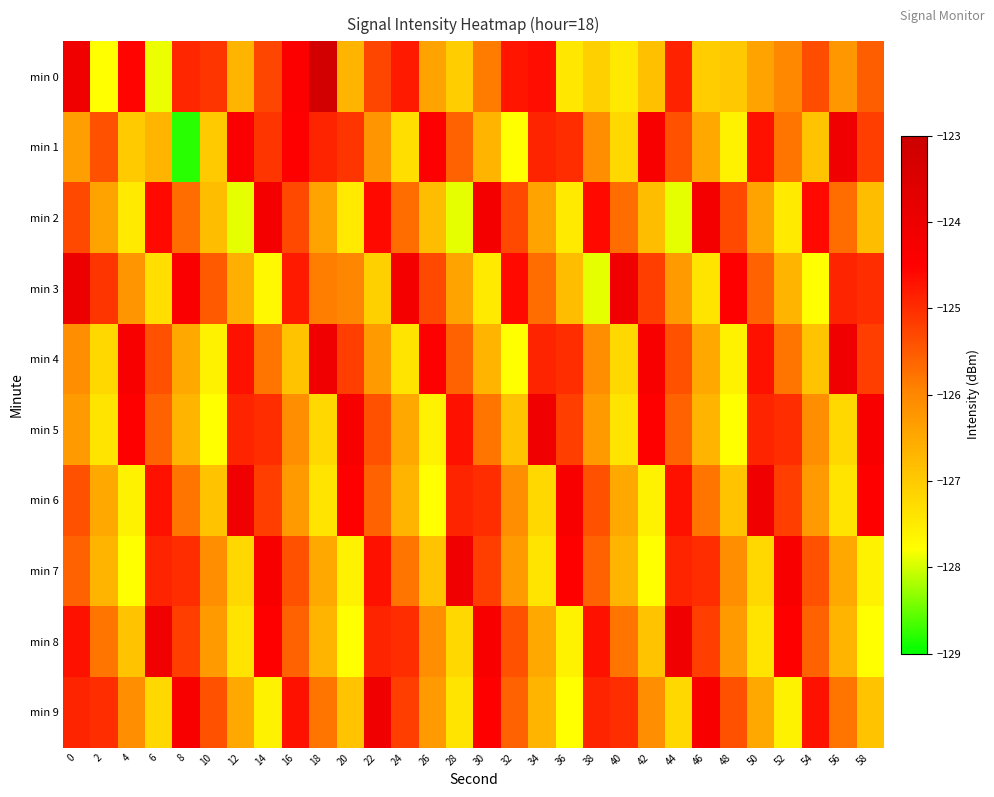

Reading left to right, extract all data points from this chart.

min 0: 0=-124.1	2=-127.8	4=-124.6	6=-127.9	8=-124.9	10=-125.1	12=-126.7	14=-125.3	16=-124.4	18=-123.2	20=-126.7	22=-125.3	24=-124.8	26=-126.4	28=-127.0	30=-125.9	32=-124.8	34=-124.6	36=-127.4	38=-127.1	40=-127.5	42=-126.8	44=-124.9	46=-127.0	48=-127.0	50=-126.4	52=-126.0	54=-125.4	56=-126.2	58=-125.6
min 1: 0=-126.3	2=-125.4	4=-127.0	6=-126.7	8=-128.8	10=-127.0	12=-124.4	14=-125.1	16=-124.5	18=-124.9	20=-125.1	22=-126.2	24=-127.3	26=-124.5	28=-125.6	30=-126.7	32=-127.8	34=-124.9	36=-125.0	38=-126.1	40=-127.2	42=-124.3	44=-125.4	46=-126.5	48=-127.6	50=-124.7	52=-125.8	54=-126.9	56=-124.1	58=-125.2
min 2: 0=-125.3	2=-126.4	4=-127.5	6=-124.6	8=-125.7	10=-126.8	12=-127.9	14=-124.2	16=-125.3	18=-126.4	20=-127.5	22=-124.6	24=-125.7	26=-126.8	28=-127.9	30=-124.2	32=-125.3	34=-126.4	36=-127.5	38=-124.6	40=-125.7	42=-126.8	44=-127.9	46=-124.2	48=-125.3	50=-126.4	52=-127.5	54=-124.6	56=-125.7	58=-126.8
min 3: 0=-124.0	2=-125.1	4=-126.2	6=-127.3	8=-124.4	10=-125.5	12=-126.6	14=-127.7	16=-124.8	18=-125.9	20=-126.0	22=-127.1	24=-124.2	26=-125.3	28=-126.4	30=-127.5	32=-124.6	34=-125.7	36=-126.8	38=-127.9	40=-124.1	42=-125.2	44=-126.3	46=-127.4	48=-124.5	50=-125.6	52=-126.7	54=-127.8	56=-124.9	58=-125.0
min 4: 0=-126.1	2=-127.2	4=-124.3	6=-125.4	8=-126.5	10=-127.6	12=-124.7	14=-125.8	16=-126.9	18=-124.1	20=-125.2	22=-126.3	24=-127.4	26=-124.5	28=-125.6	30=-126.7	32=-127.8	34=-124.9	36=-125.0	38=-126.1	40=-127.2	42=-124.3	44=-125.4	46=-126.5	48=-127.6	50=-124.7	52=-125.8	54=-126.9	56=-124.1	58=-125.2
min 5: 0=-126.3	2=-127.4	4=-124.5	6=-125.6	8=-126.7	10=-127.8	12=-124.9	14=-125.0	16=-126.1	18=-127.2	20=-124.3	22=-125.4	24=-126.5	26=-127.6	28=-124.7	30=-125.8	32=-126.9	34=-124.1	36=-125.2	38=-126.3	40=-127.4	42=-124.5	44=-125.6	46=-126.7	48=-127.8	50=-124.9	52=-125.0	54=-126.1	56=-127.2	58=-124.3
min 6: 0=-125.4	2=-126.5	4=-127.6	6=-124.7	8=-125.8	10=-126.9	12=-124.1	14=-125.2	16=-126.3	18=-127.4	20=-124.5	22=-125.6	24=-126.7	26=-127.8	28=-124.9	30=-125.0	32=-126.1	34=-127.2	36=-124.3	38=-125.4	40=-126.5	42=-127.6	44=-124.7	46=-125.8	48=-126.9	50=-124.1	52=-125.2	54=-126.3	56=-127.4	58=-124.5
min 7: 0=-125.6	2=-126.7	4=-127.8	6=-124.9	8=-125.0	10=-126.1	12=-127.2	14=-124.3	16=-125.4	18=-126.5	20=-127.6	22=-124.7	24=-125.8	26=-126.9	28=-124.1	30=-125.2	32=-126.3	34=-127.4	36=-124.5	38=-125.6	40=-126.7	42=-127.8	44=-124.9	46=-125.0	48=-126.1	50=-127.2	52=-124.3	54=-125.4	56=-126.5	58=-127.6
min 8: 0=-124.7	2=-125.8	4=-126.9	6=-124.1	8=-125.2	10=-126.3	12=-127.4	14=-124.5	16=-125.6	18=-126.7	20=-127.8	22=-124.9	24=-125.0	26=-126.1	28=-127.2	30=-124.3	32=-125.4	34=-126.5	36=-127.6	38=-124.7	40=-125.8	42=-126.9	44=-124.1	46=-125.2	48=-126.3	50=-127.4	52=-124.5	54=-125.6	56=-126.7	58=-127.8
min 9: 0=-124.9	2=-125.0	4=-126.1	6=-127.2	8=-124.3	10=-125.4	12=-126.5	14=-127.6	16=-124.7	18=-125.8	20=-126.9	22=-124.1	24=-125.2	26=-126.3	28=-127.4	30=-124.5	32=-125.6	34=-126.7	36=-127.8	38=-124.9	40=-125.0	42=-126.1	44=-127.2	46=-124.3	48=-125.4	50=-126.5	52=-127.6	54=-124.7	56=-125.8	58=-126.9